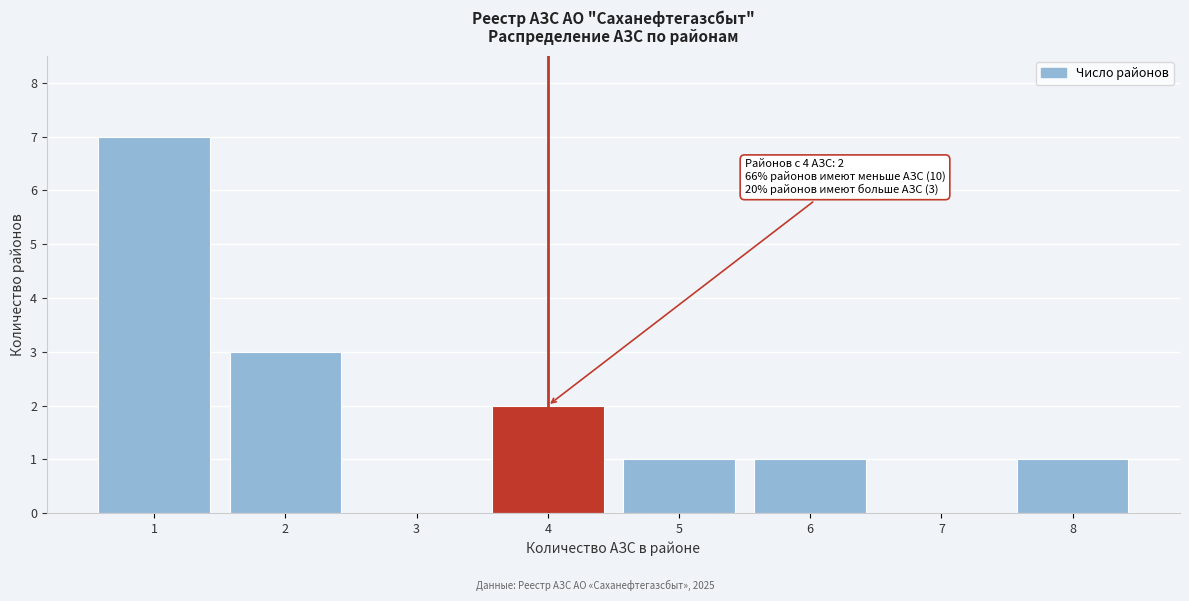

Reading right to left, list all the values displayed in this chart.

8=1	7=0	6=1	5=1	4=2	3=0	2=3	1=7